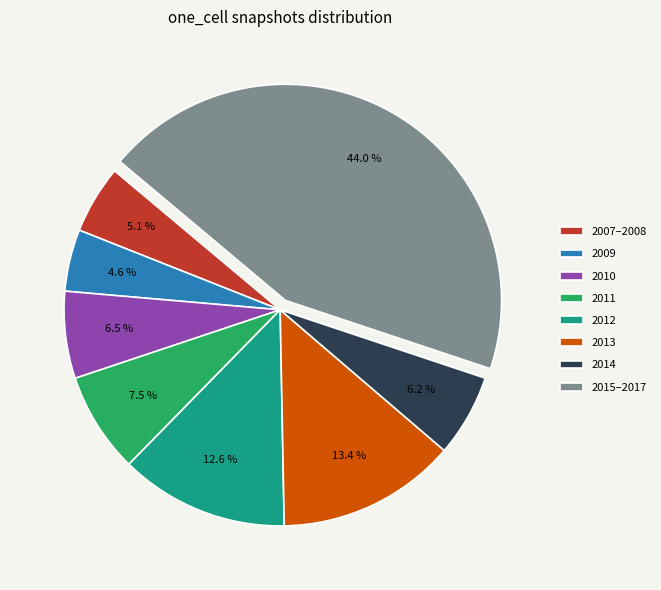

To the nearest percent, what is the average slice percentage?

12%